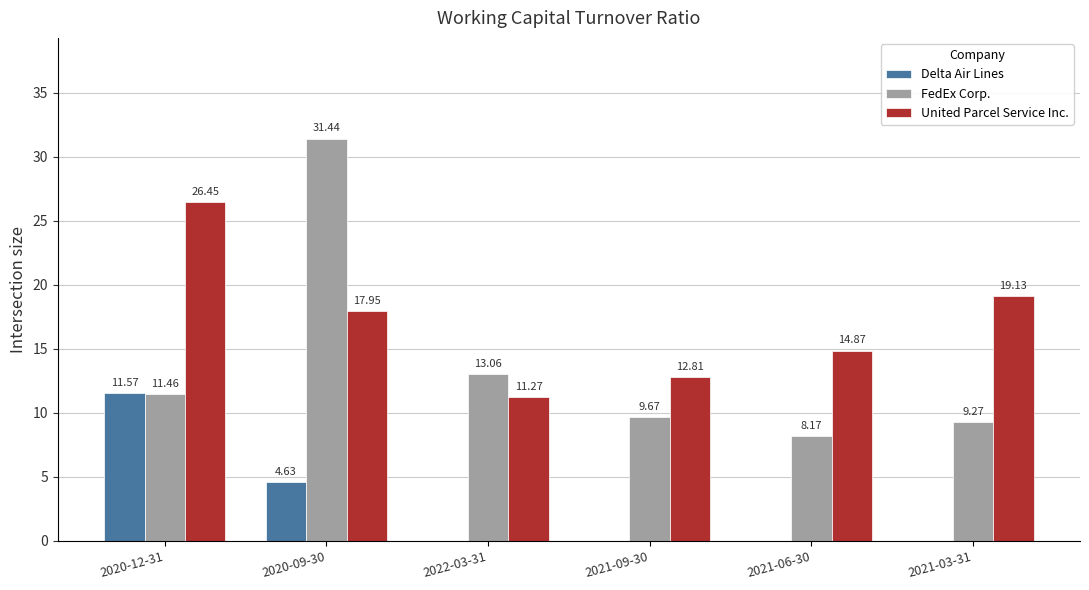

How many values in the Delta Air Lines series exceed 0?

2